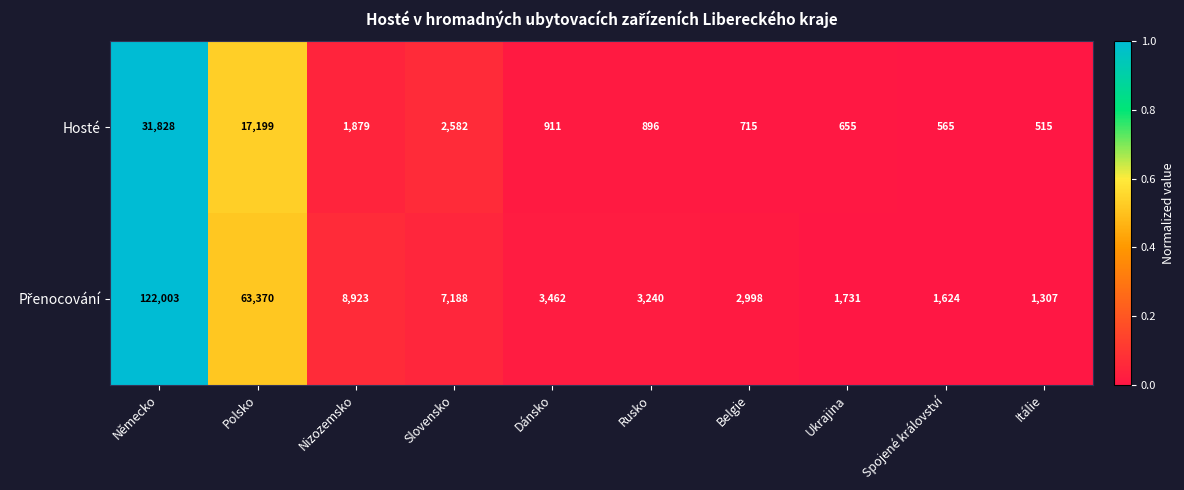

How many distinct data groups are displayed?

2